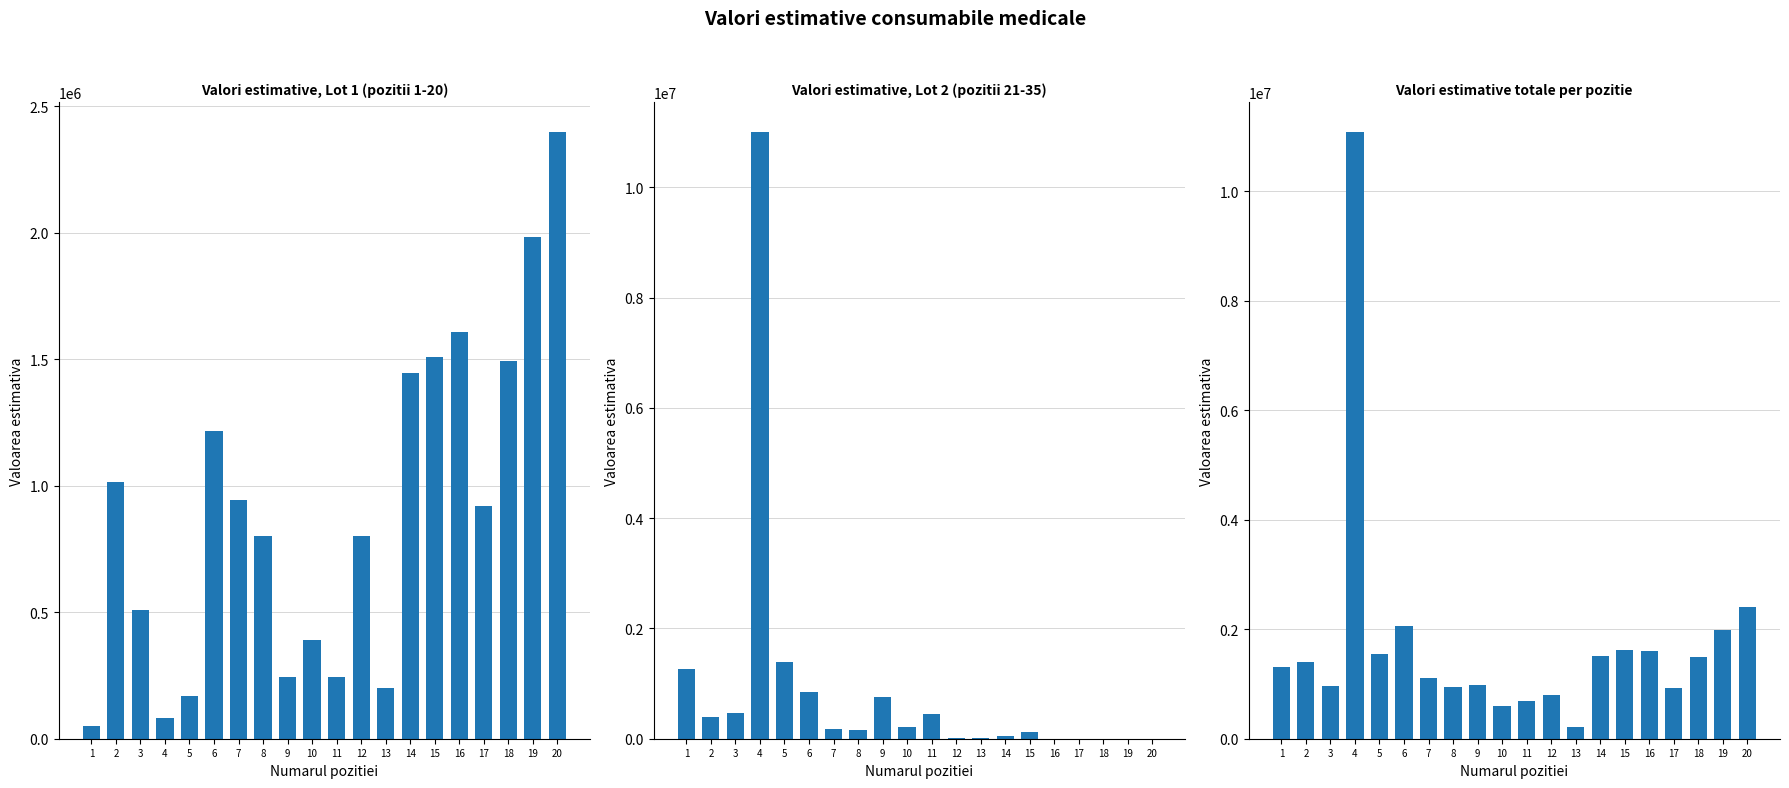

Is it true that Lot 1 equals 49580.0 at 1?

True